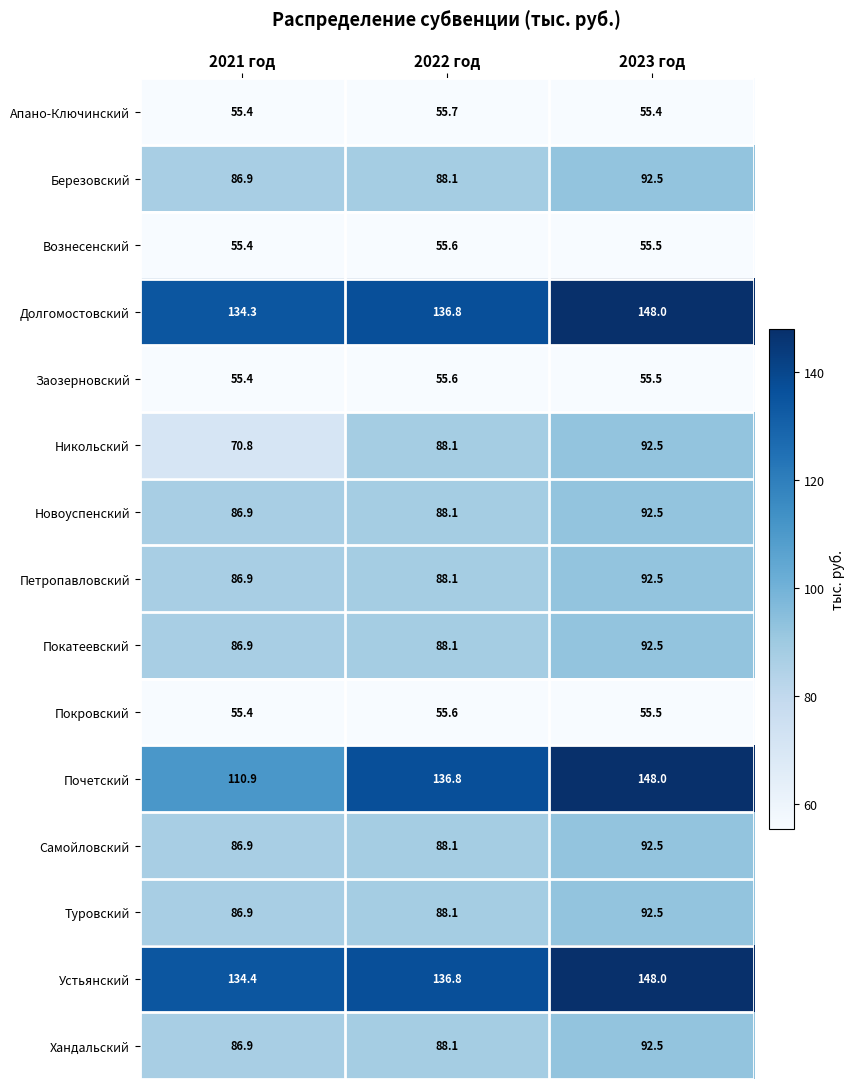

Which series has the largest range (max minus min)?

Почетский